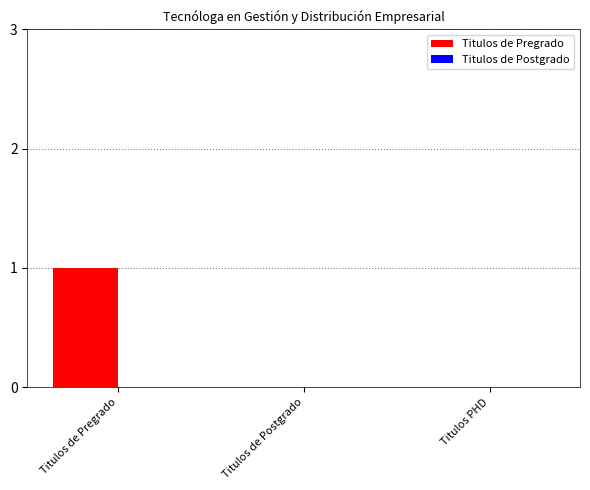

Which category has the highest value across all series?

Titulos de Pregrado